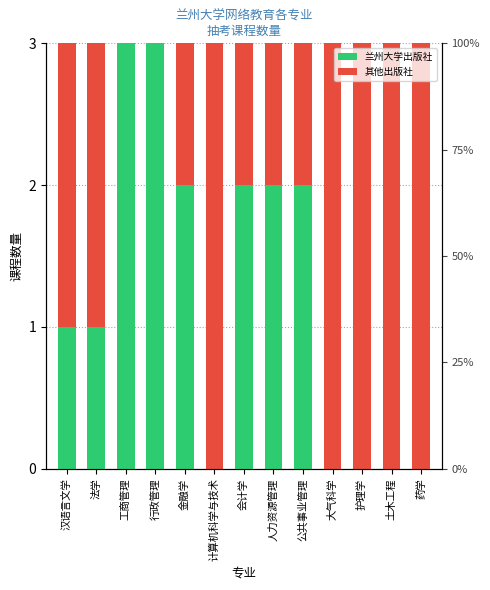

How many 其他出版社 values are between 1 and 3?

11